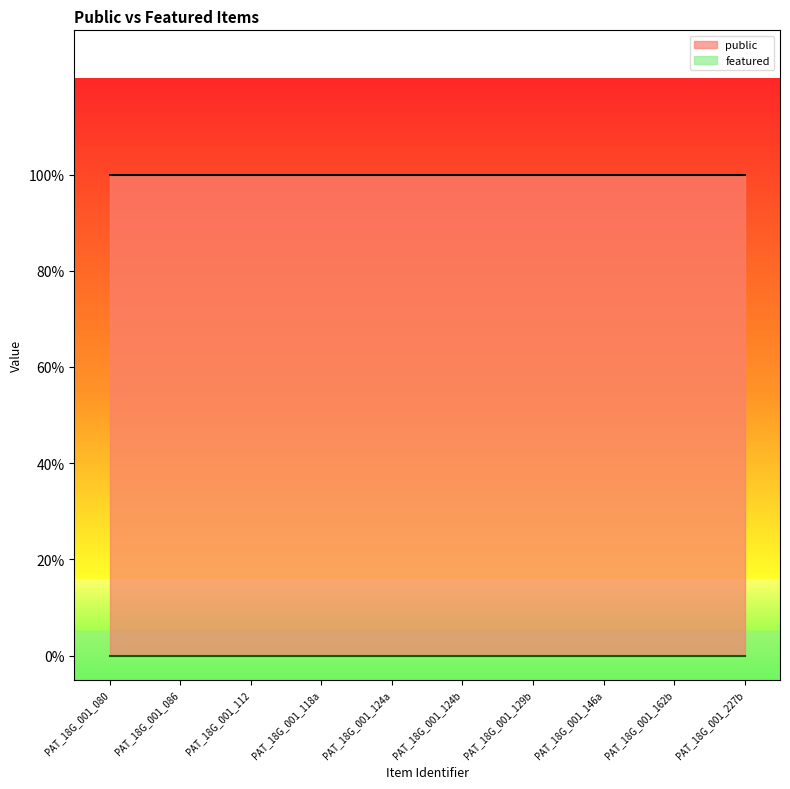

Reading left to right, list all the values displayed in this chart.

public: 1	1	1	1	1	1	1	1	1	1
featured: 0	0	0	0	0	0	0	0	0	0